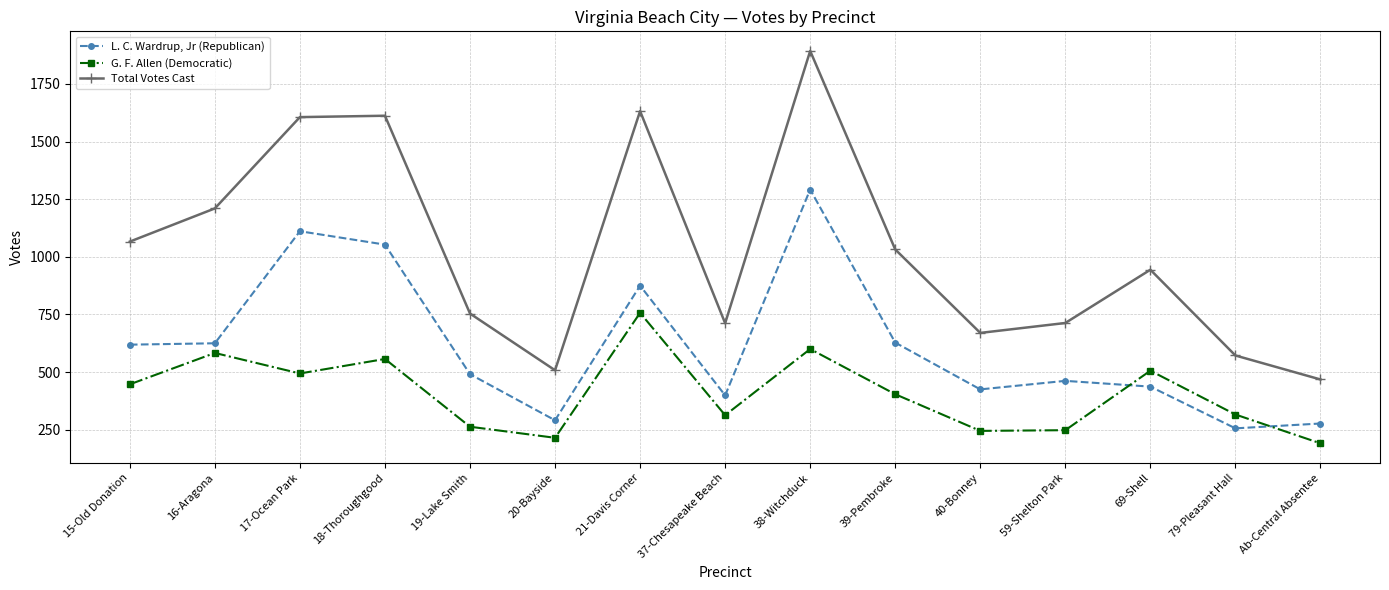

Which series has the largest range (max minus min)?

Total Votes Cast